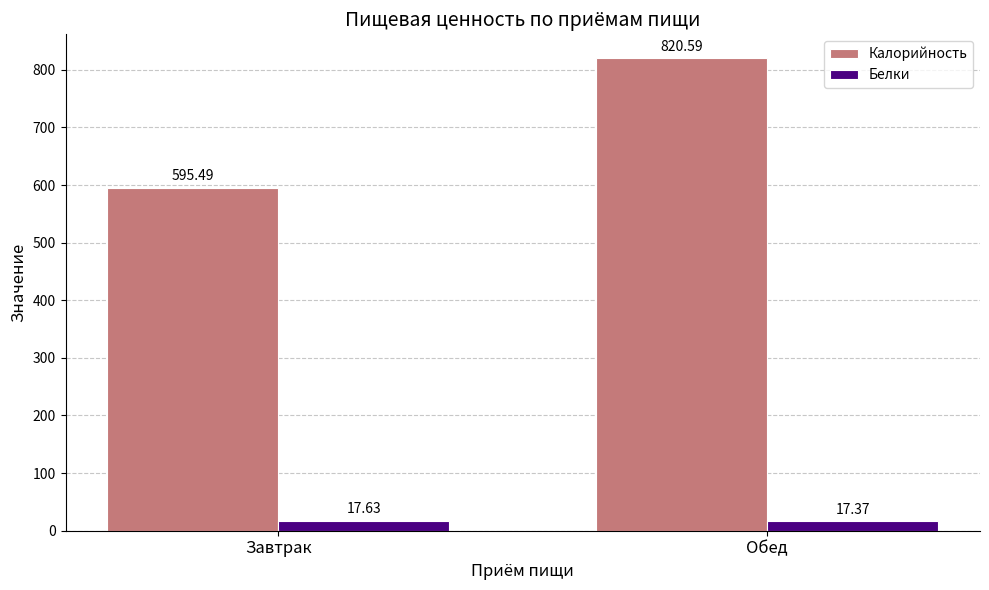

What is the label of the 2nd bar from the right?

Завтрак